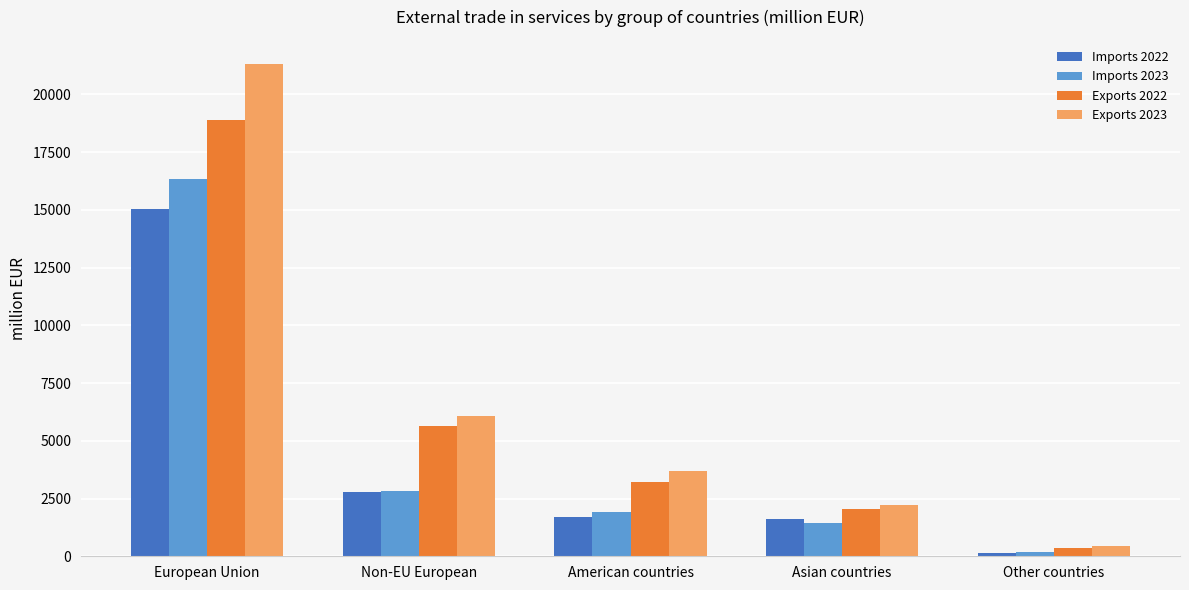

What is the label of the 1st bar from the left?

European Union